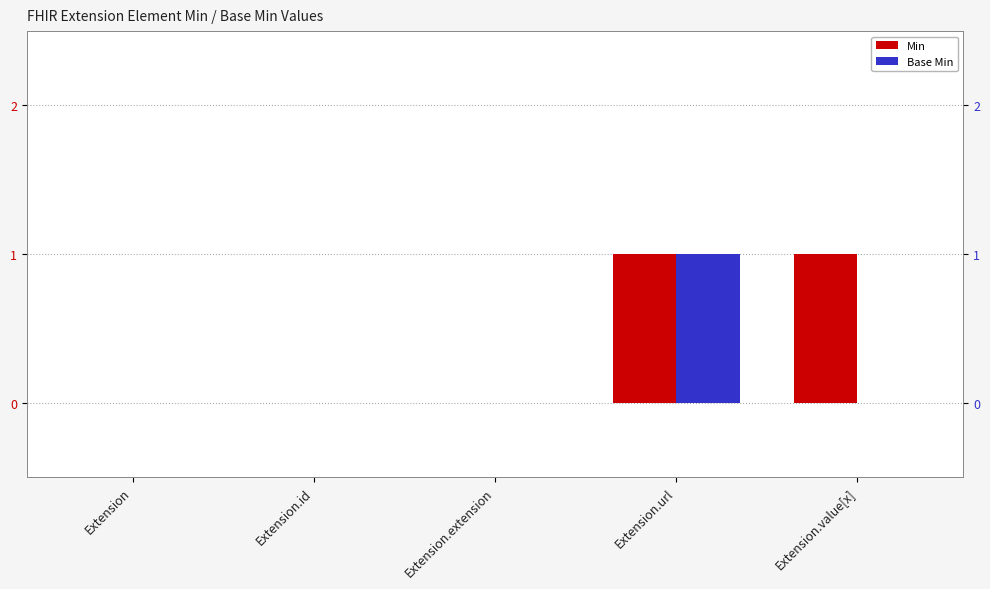

What is the sum of the Min values at Extension.value[x] and Extension.extension?

1